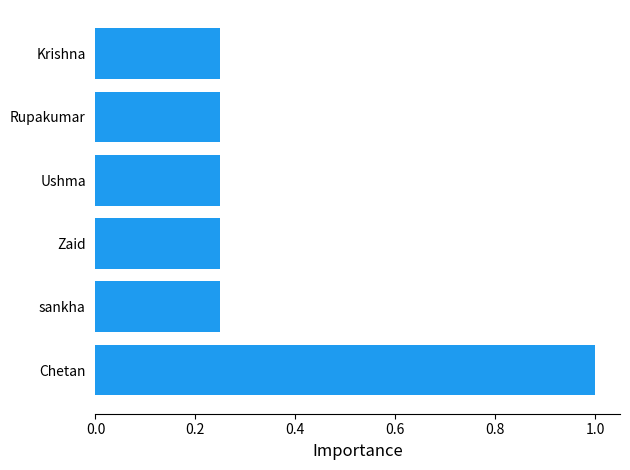

At which category does the chart reach its peak across all series?

Chetan